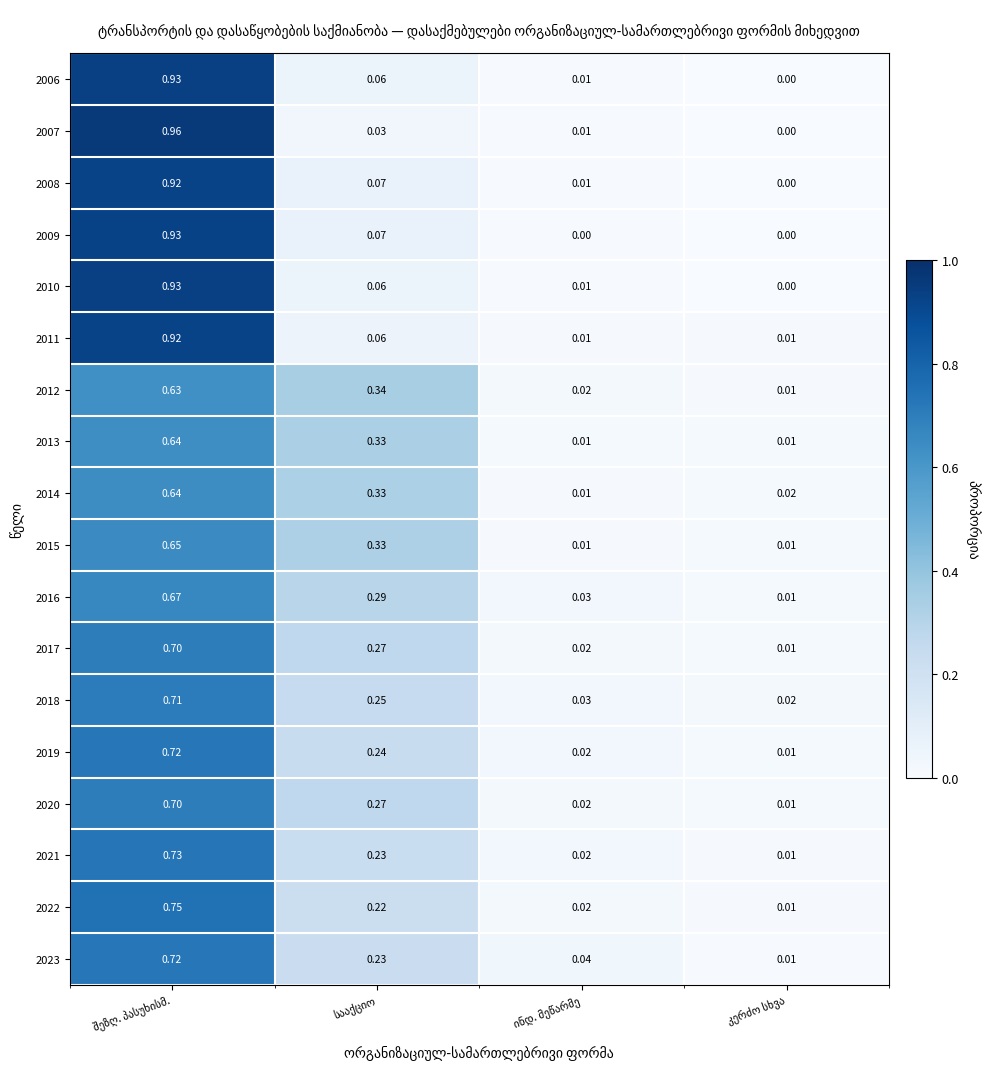

The value of 2020 at შეზღ. პასუხისმ. is 0.7. True or false?

True